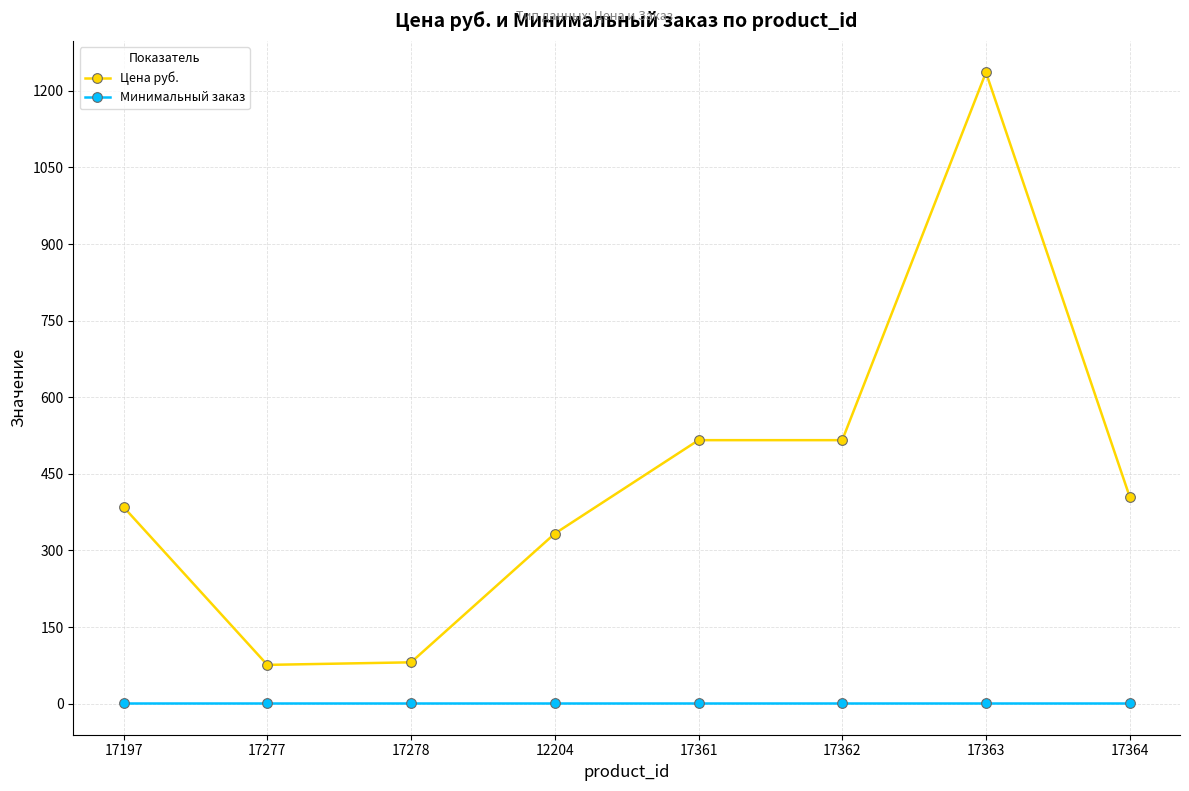

What is the difference between the second highest and minimum values in the Цена руб. series?

440